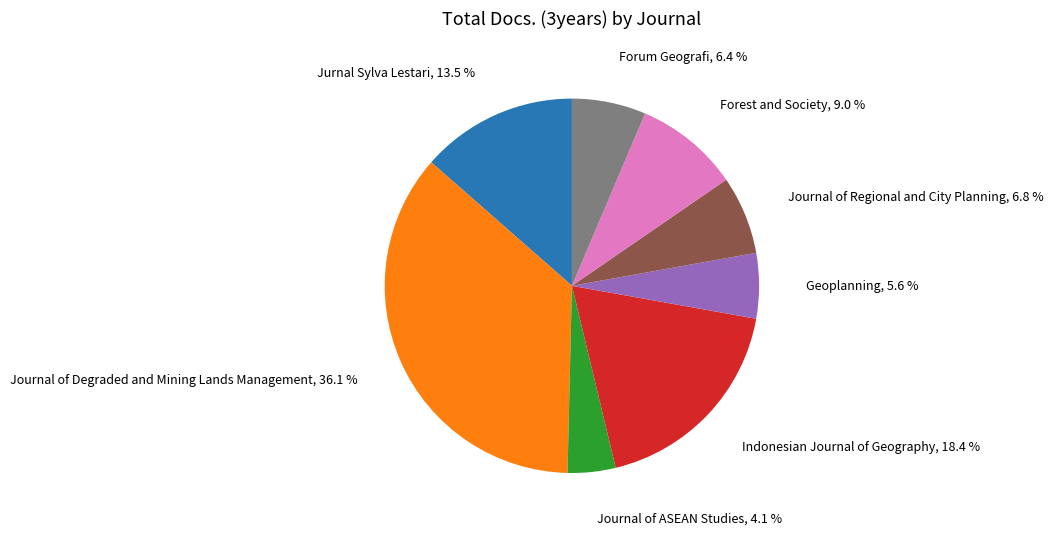

Which category has the biggest portion of the pie?

Journal of Degraded and Mining Lands Management